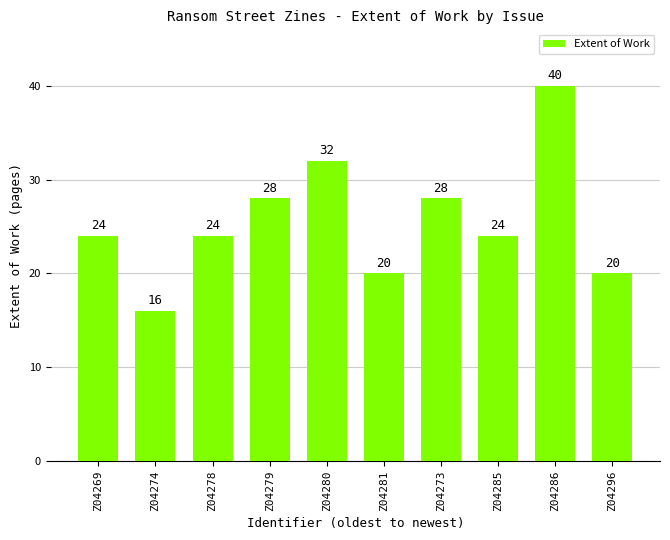

How many data points are less than 24?

3